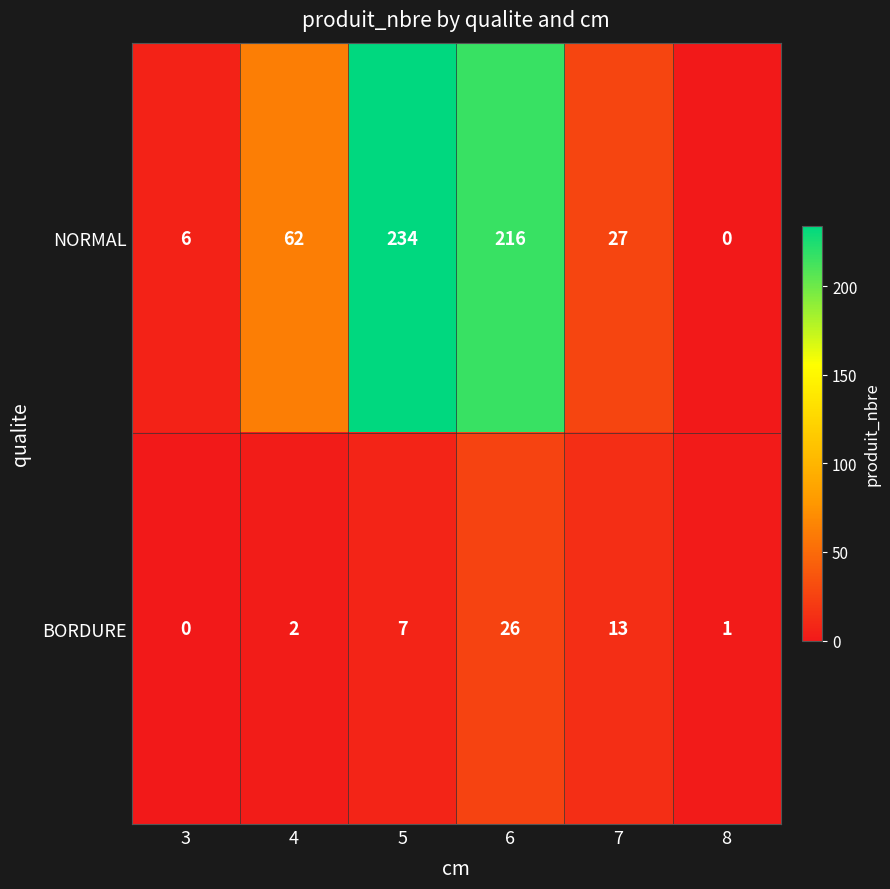

The BORDURE series shows 5 at 7. True or false?

False